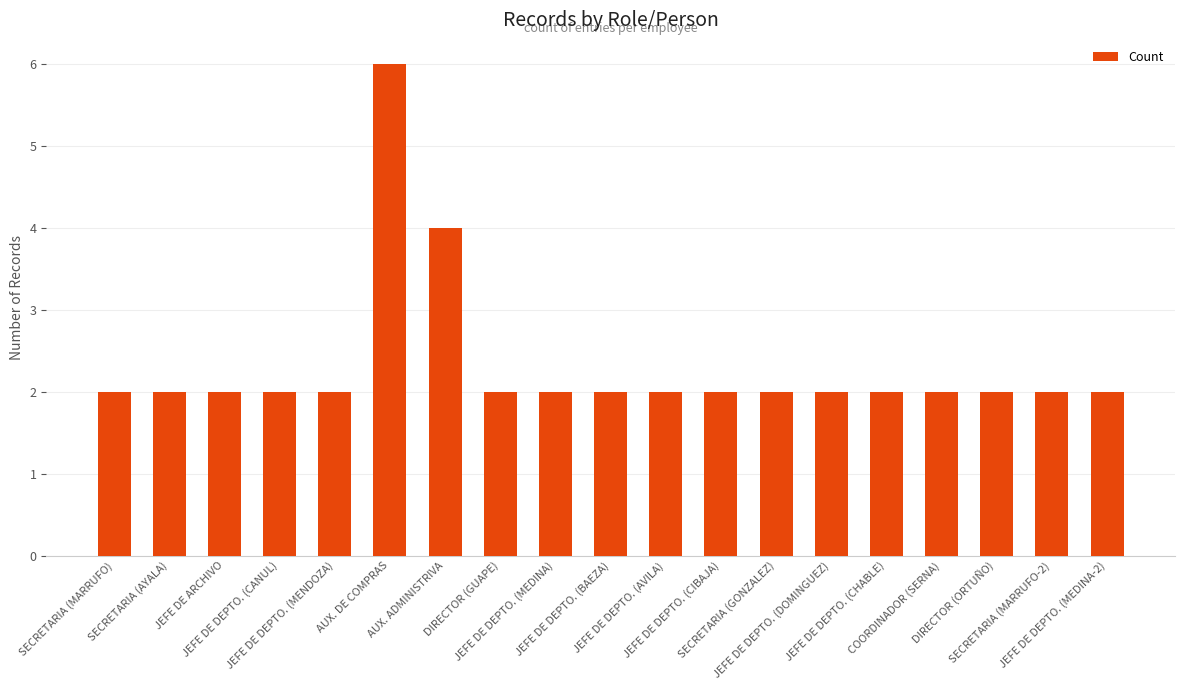

Count the values in the range 2 to 3.

17